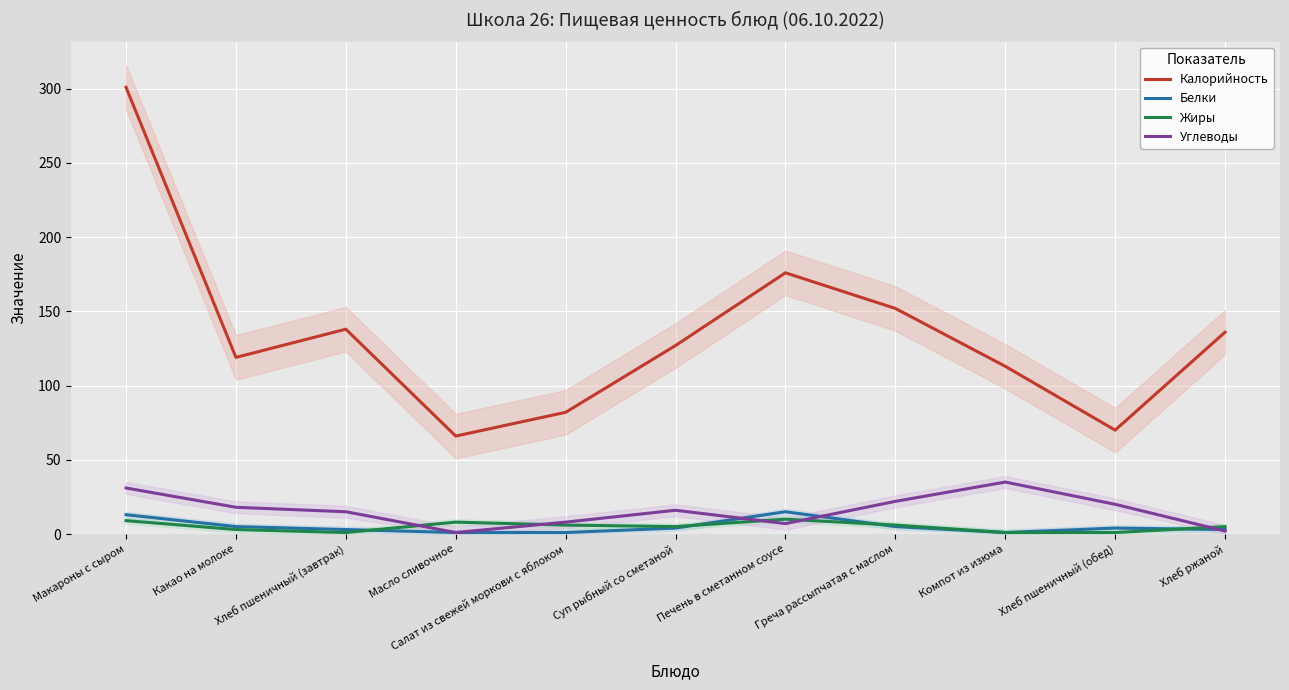

Is it true that Углеводы equals 1 at Хлеб ржаной?

False